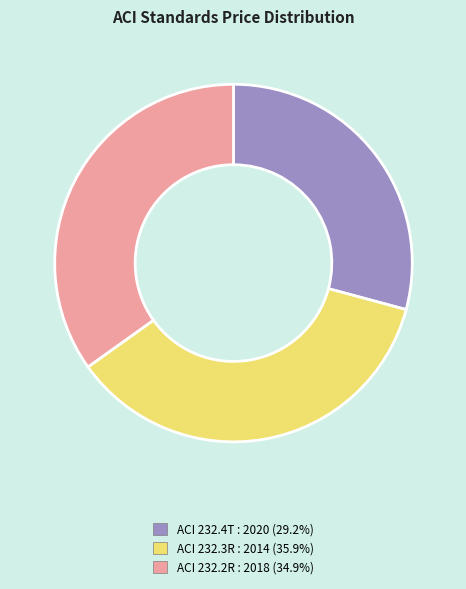

Combined, do ACI 232.3R : 2014 and ACI 232.2R : 2018 account for over 50%?

Yes